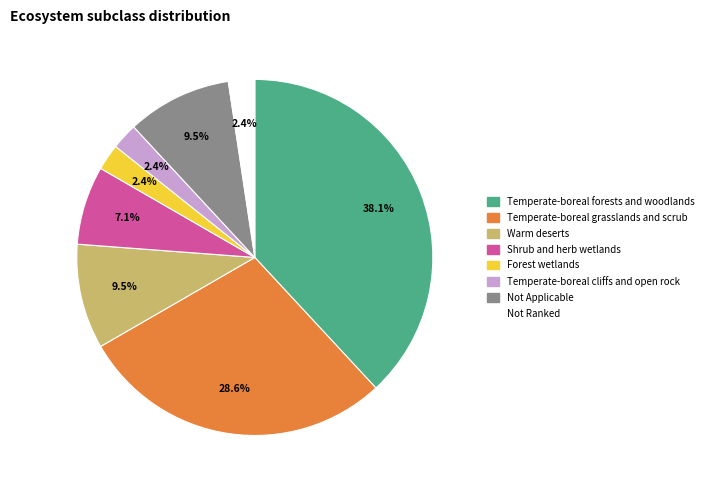

How many slices are in this pie chart?

8